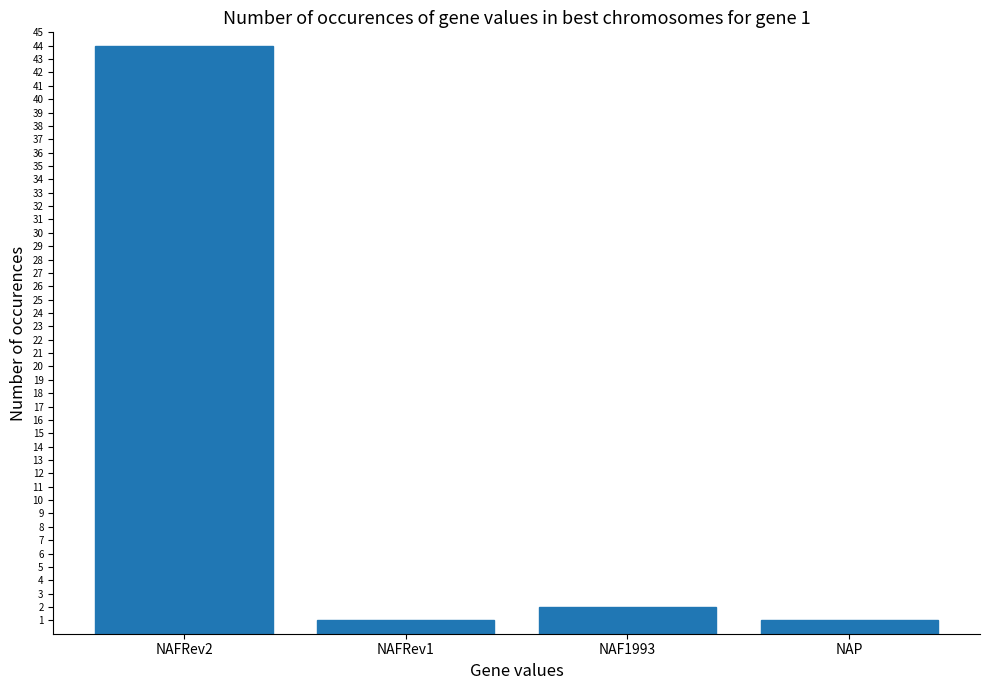

Reading right to left, list all the values displayed in this chart.

NAP=1	NAF1993=2	NAFRev1=1	NAFRev2=44